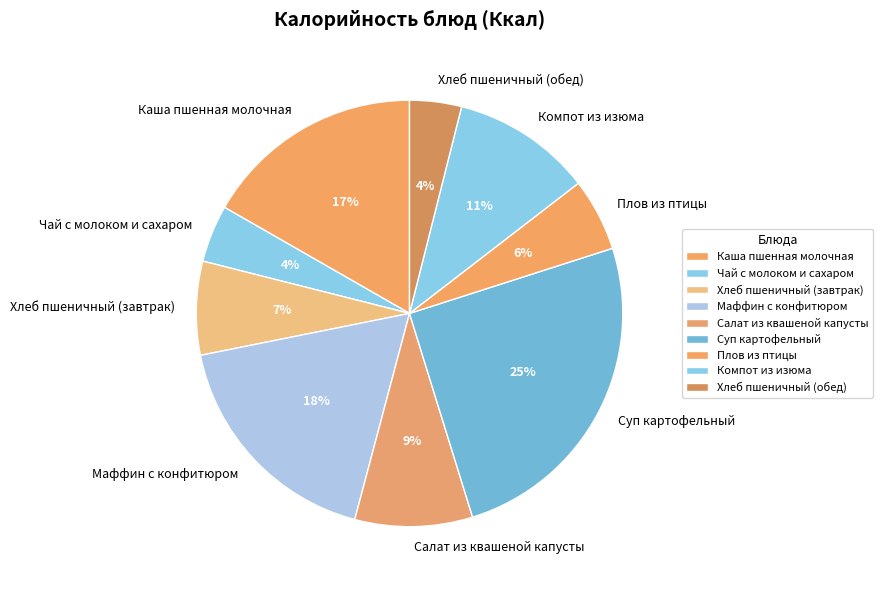

Is it true that Хлеб пшеничный (обед) is 4% of the pie?

True